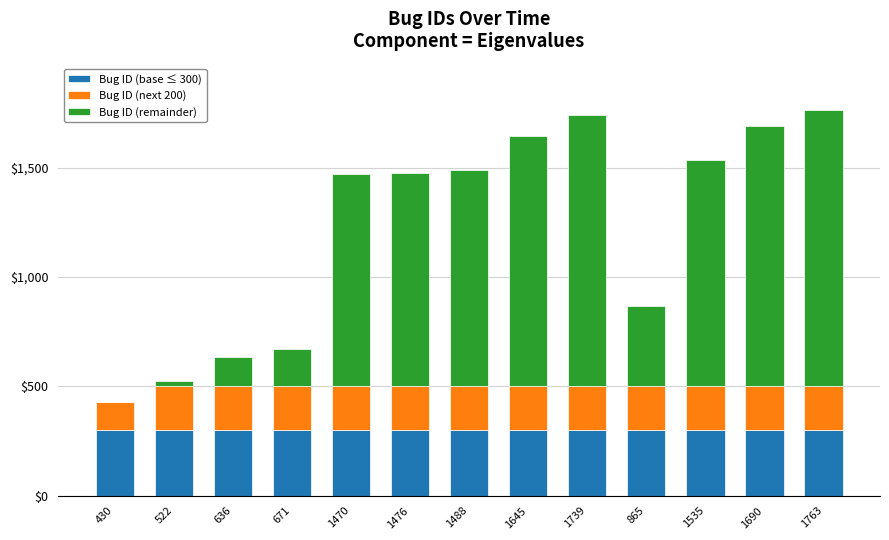

Is it true that Bug ID (base ≤ 300) equals 85 at 1645?

False